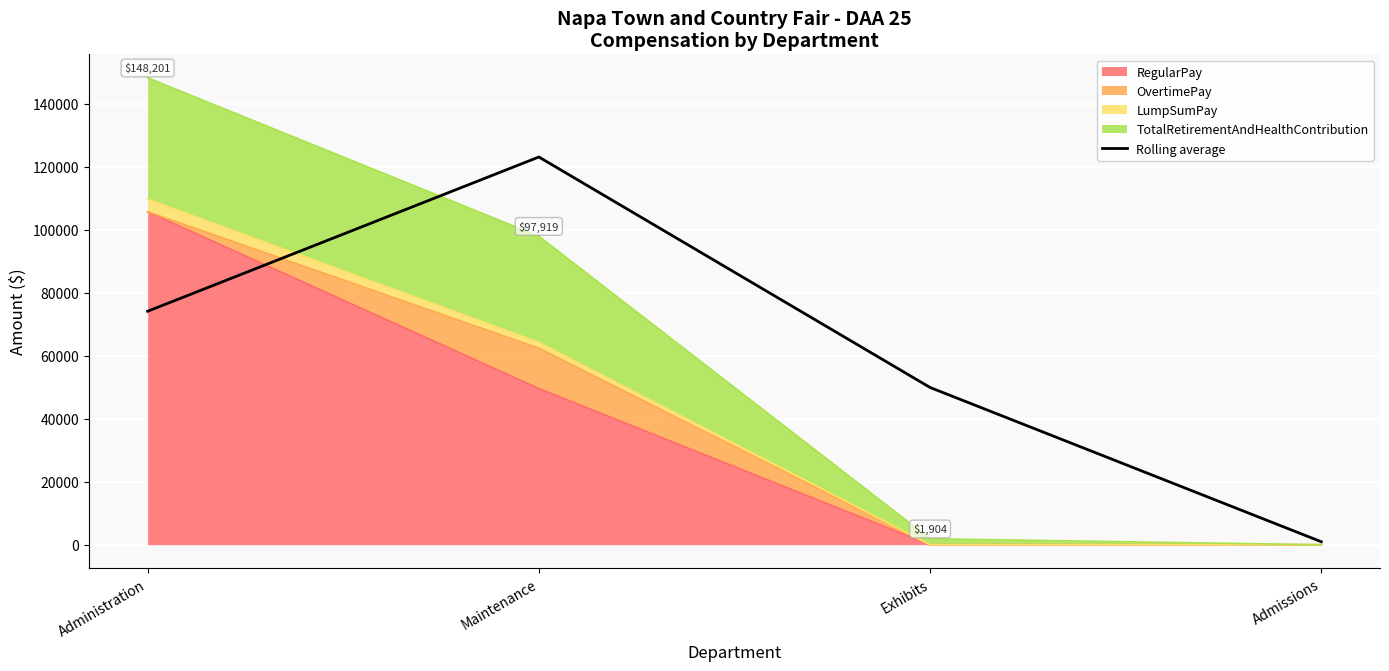

What is the difference between the maximum and minimum values?

122108.0